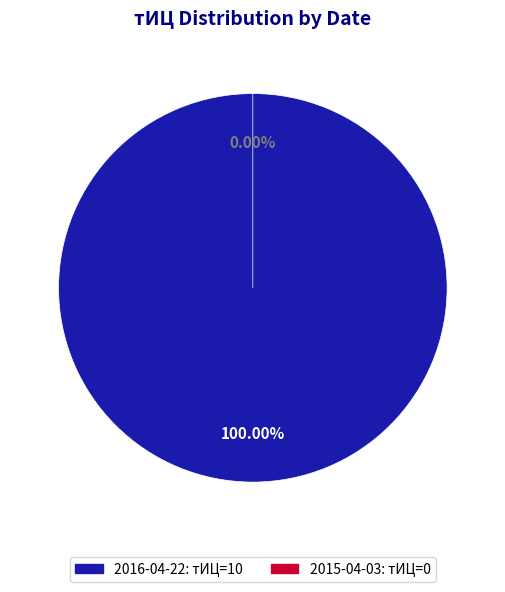

Which has a higher value, 2015-04-03 or 2016-04-22?

2016-04-22